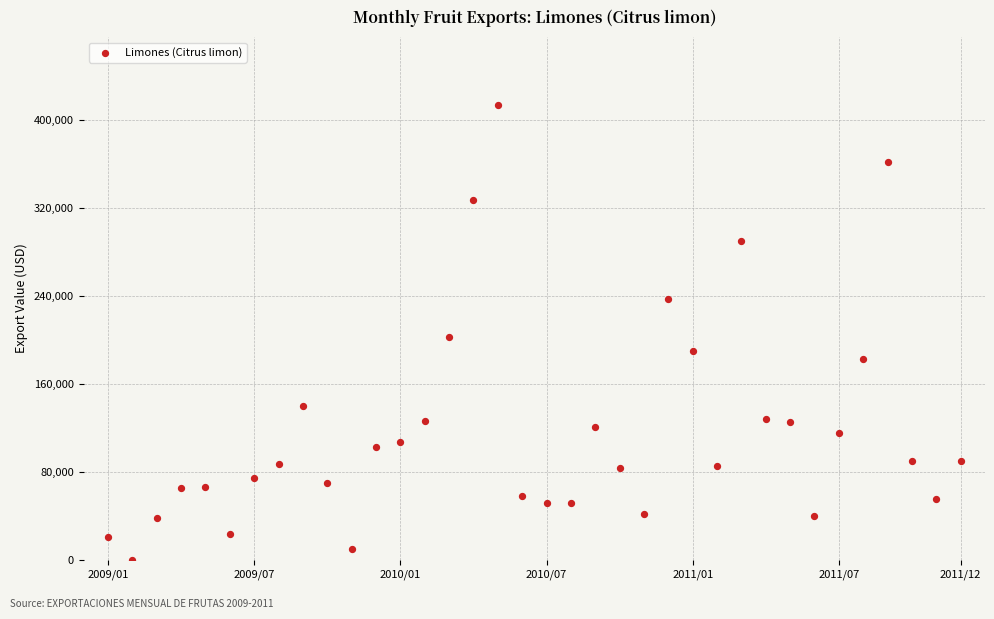

What is the range of X values (max minus min)?

35.0